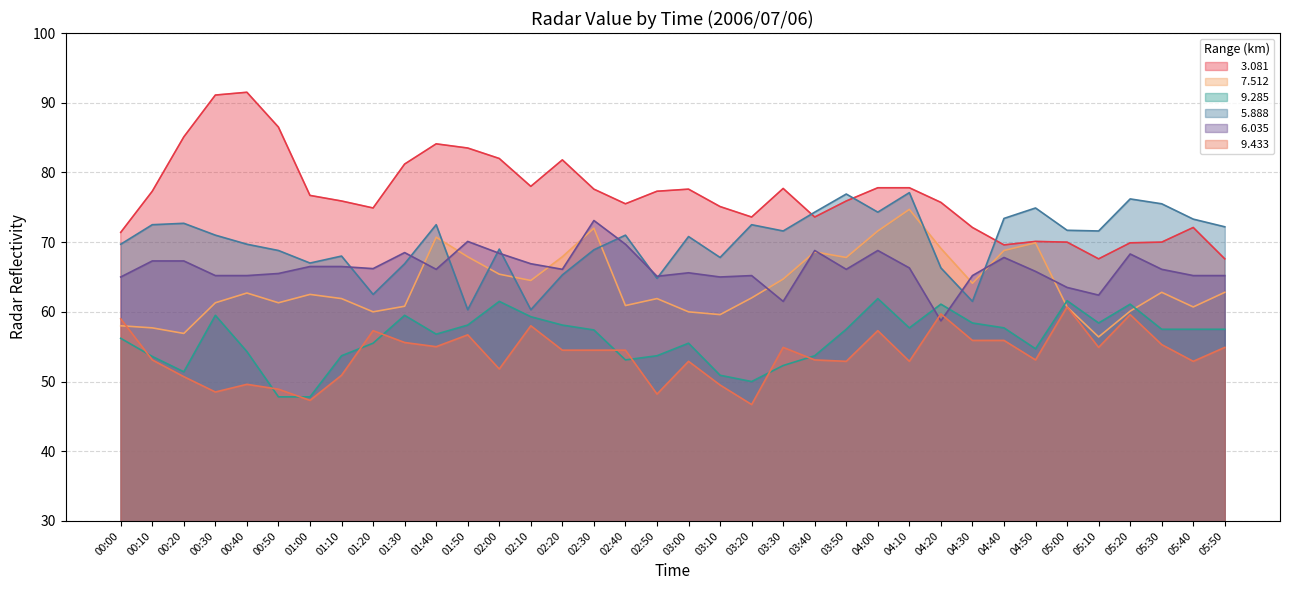

What is the value of the   9.285 point at the 1st from the left?

56.2